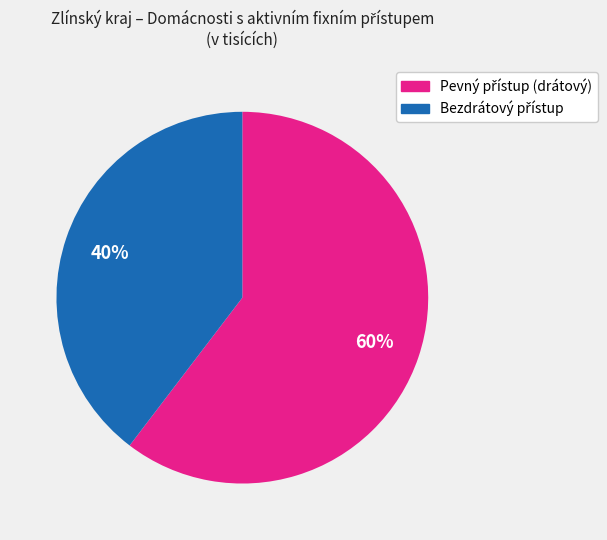

To the nearest percent, what is the average slice percentage?

50%